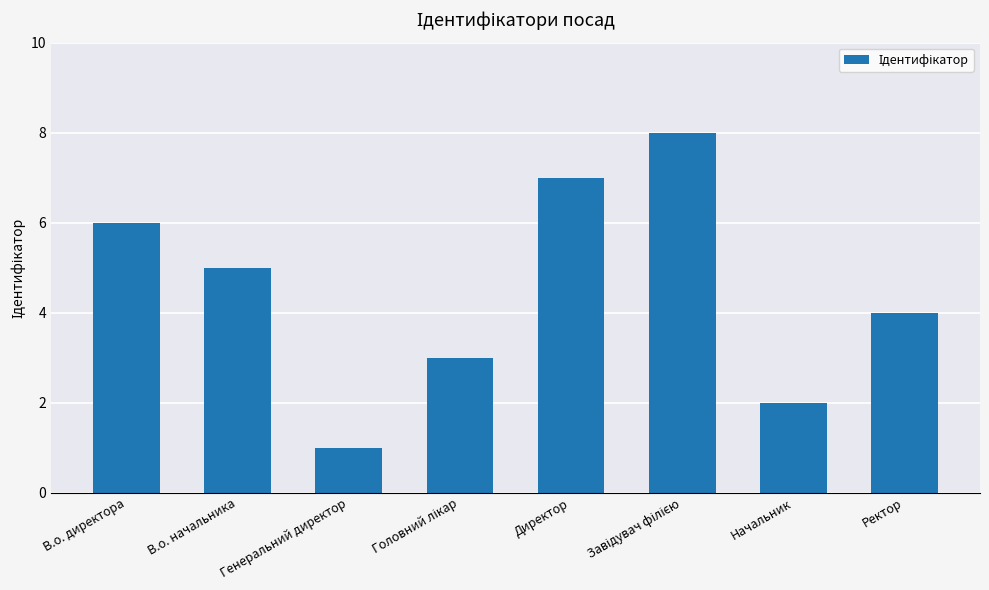

How many categories are shown in the chart?

8